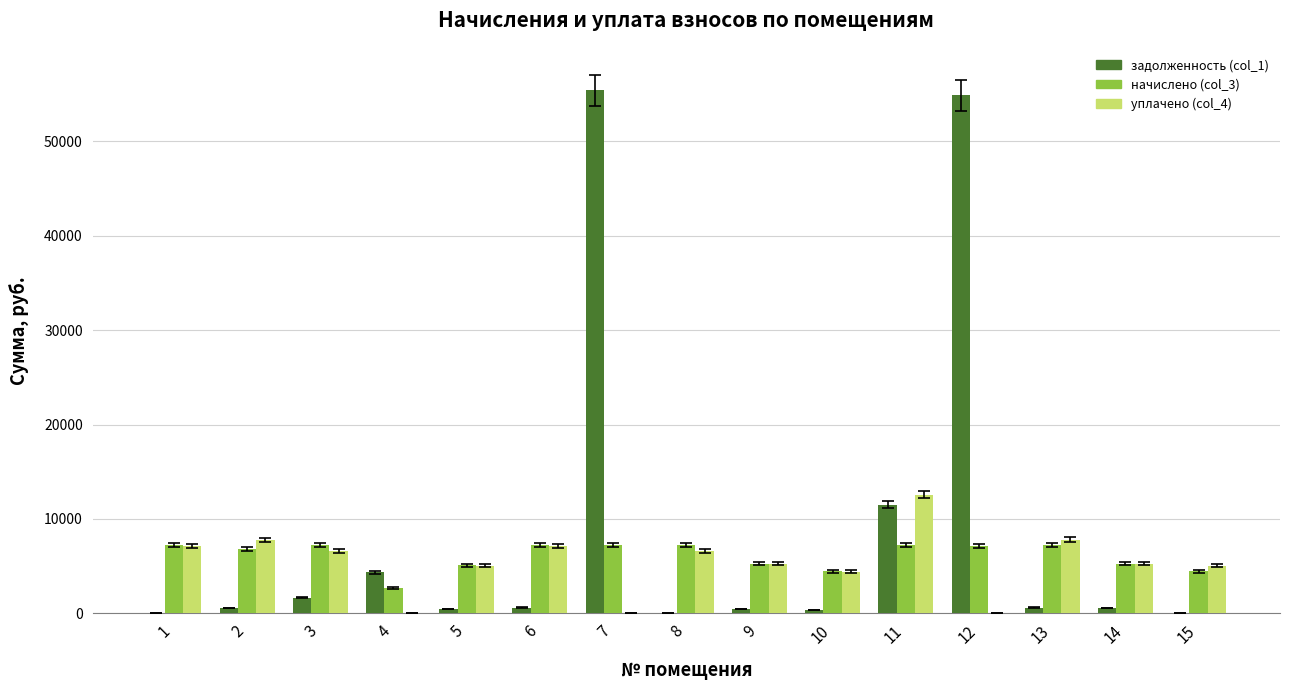

What is the sum of all начислено (col_3) values?

91759.9